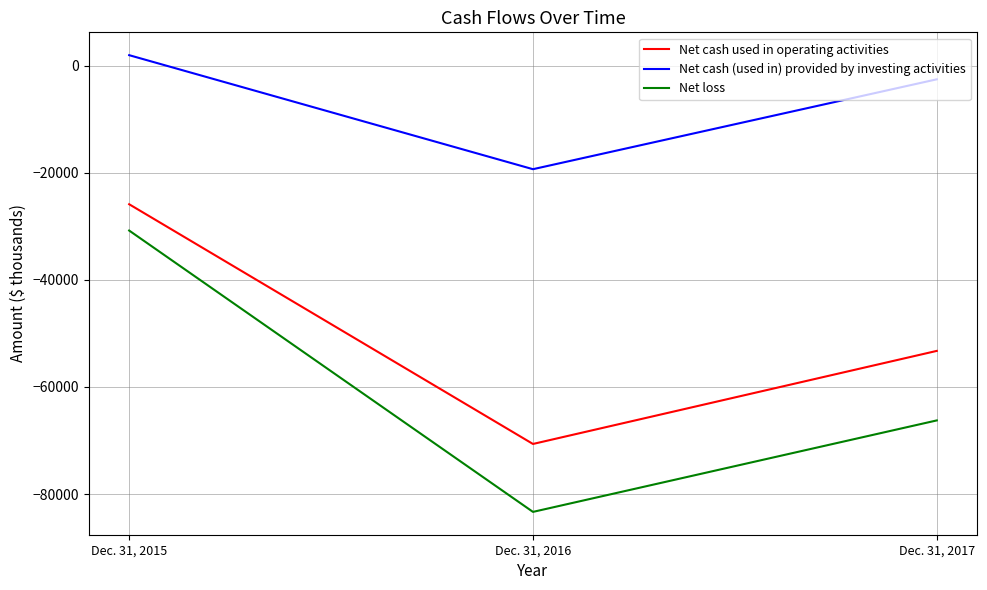

Which series has the largest total across all categories?

Net cash (used in) provided by investing activities